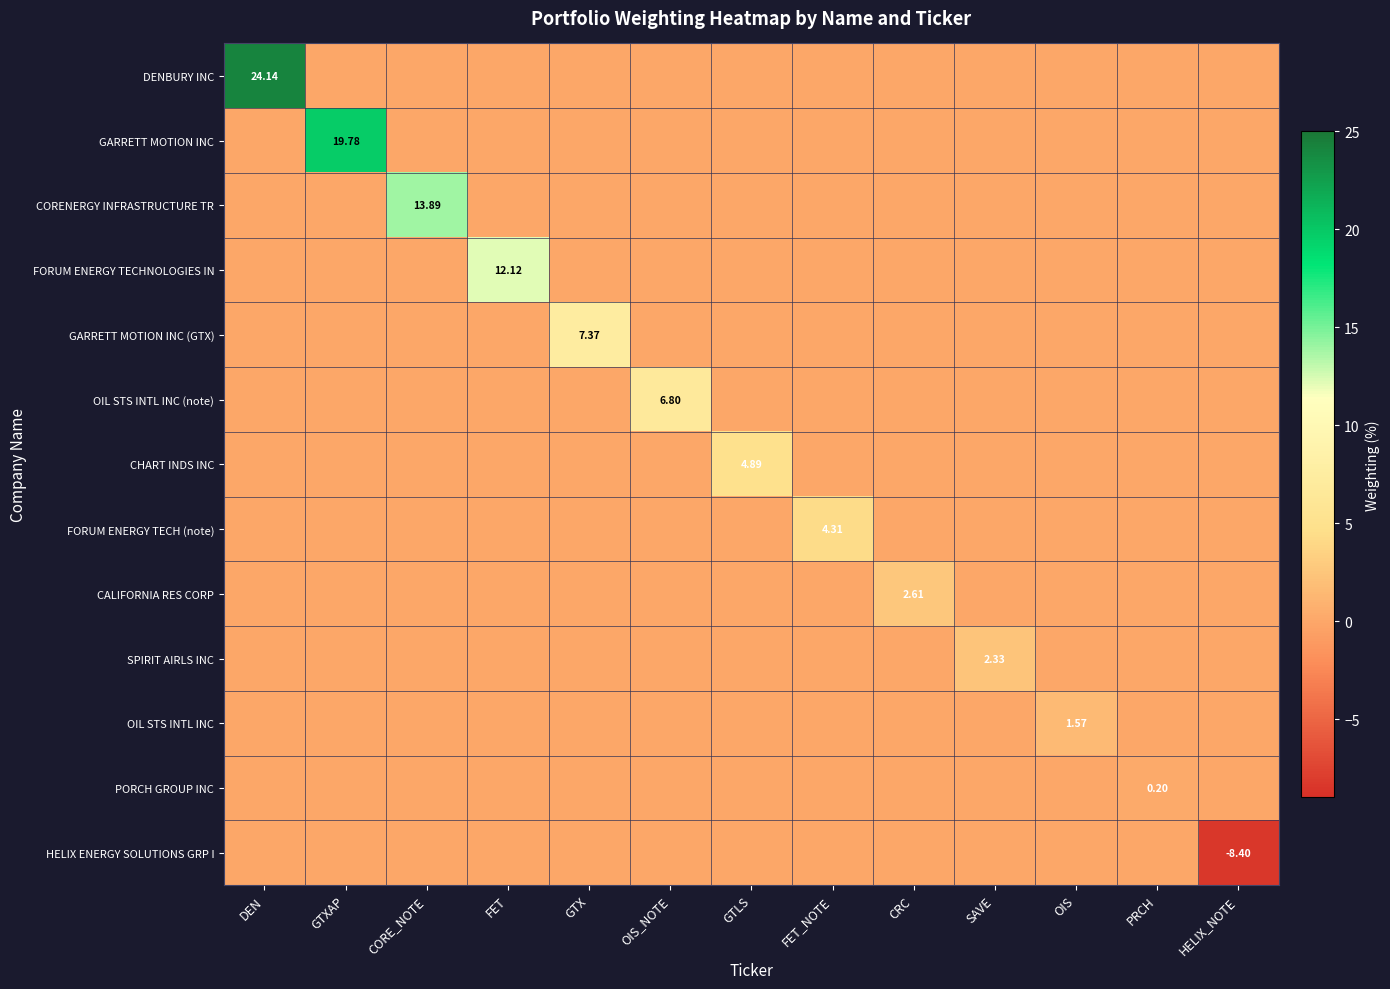

Rank the series at SAVE from highest to lowest value.

SPIRIT AIRLS INC, DENBURY INC, GARRETT MOTION INC, CORENERGY INFRASTRUCTURE TR, FORUM ENERGY TECHNOLOGIES IN, GARRETT MOTION INC (GTX), OIL STS INTL INC (note), CHART INDS INC, FORUM ENERGY TECH (note), CALIFORNIA RES CORP, OIL STS INTL INC, PORCH GROUP INC, HELIX ENERGY SOLUTIONS GRP I